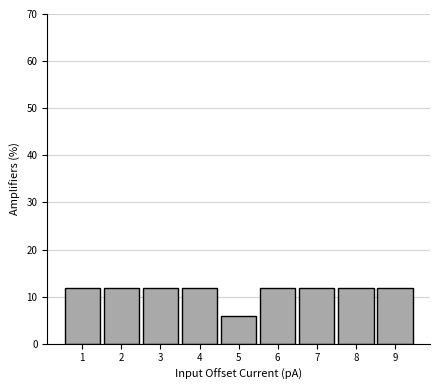

What is the height of the bar covering 7.5 to 8.5 on the x-axis? The values are not printed on the chart, so give them approximately, as read against the axis.

12